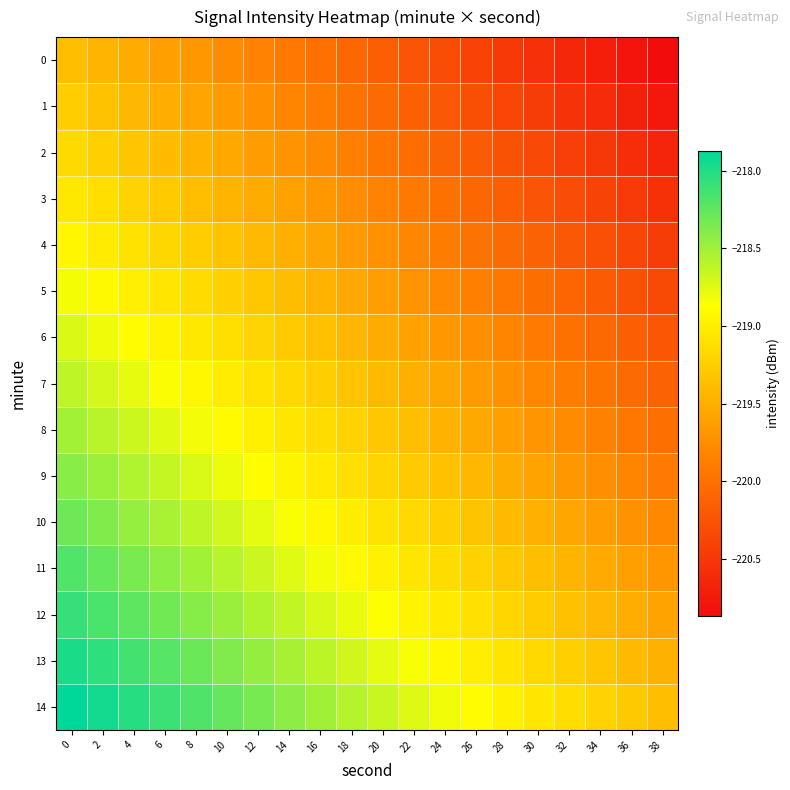

How many categories are shown in the chart?

20